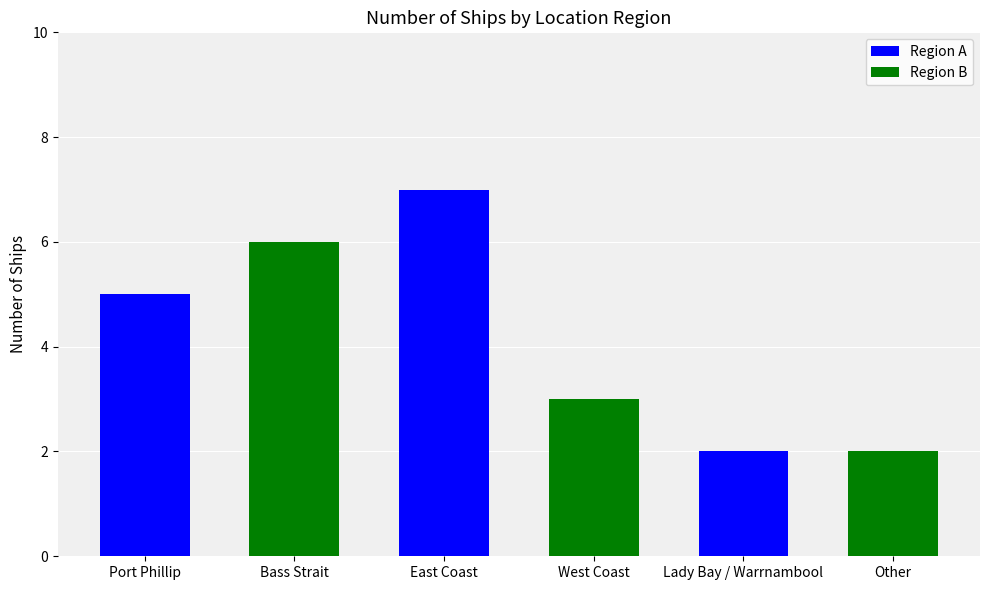

What position from the right is Other?

1